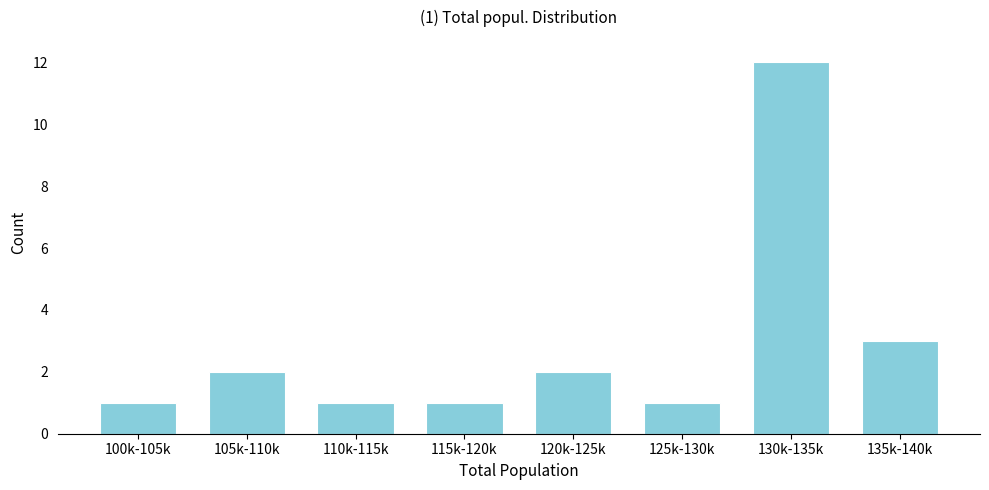

Reading left to right, what are all the values shown in this chart?

1	2	1	1	2	1	12	3